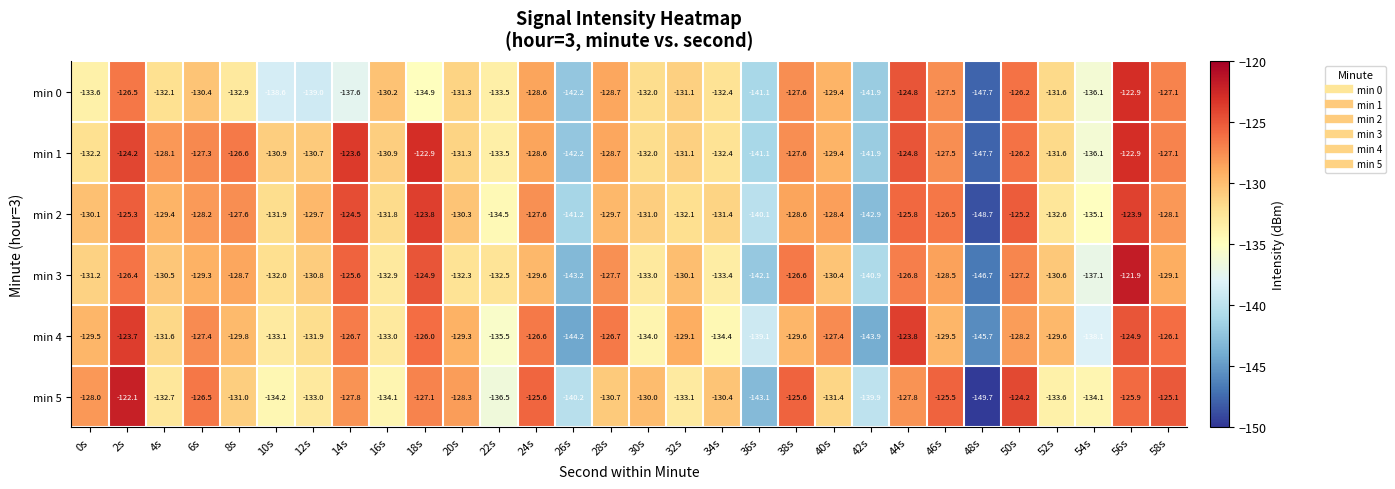

Where is min 0 nearest to the value -135?

18s